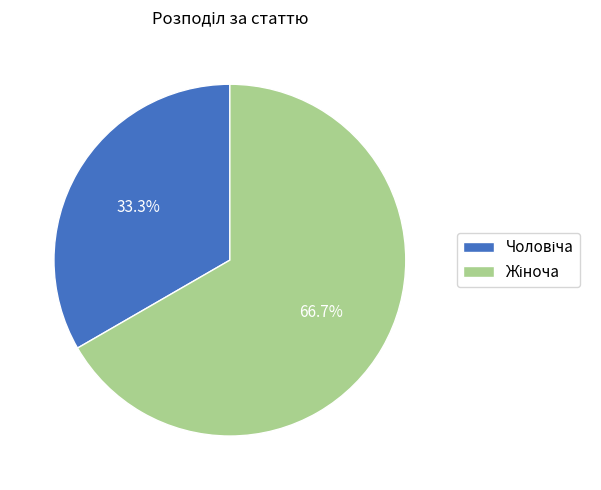

Does any single category account for the majority?

Yes